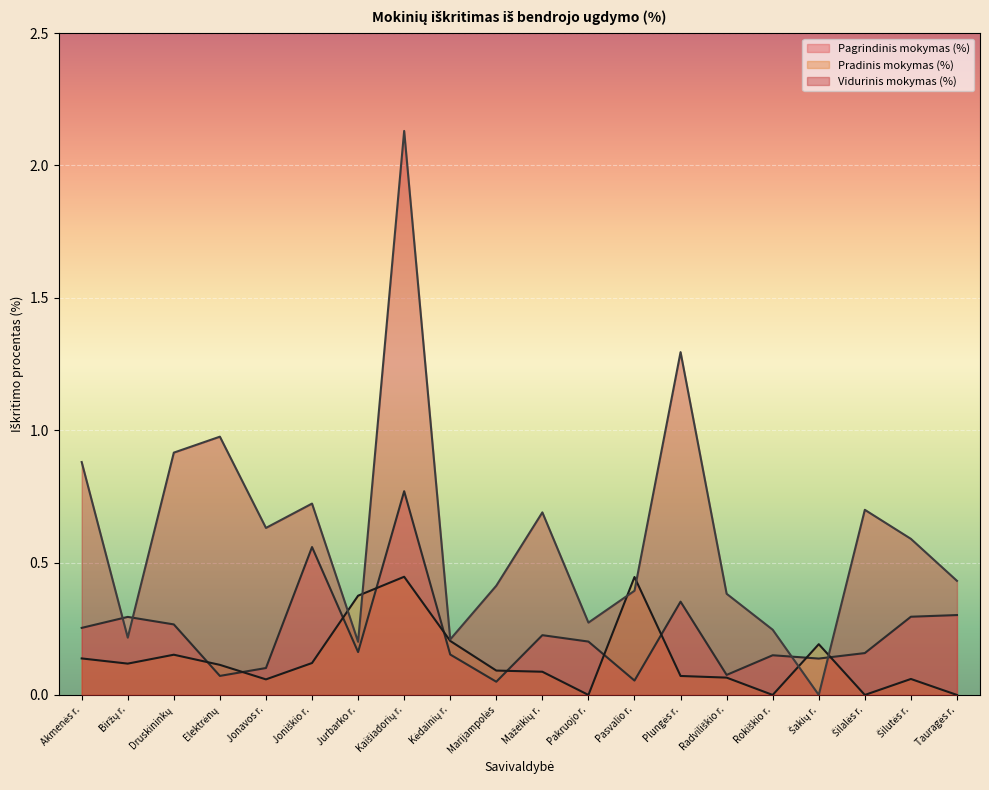

Between which two adjacent categories do Pagrindinis mokymas (%) and Vidurinis mokymas (%) first intersect?

Akmenės r. and Biržų r.